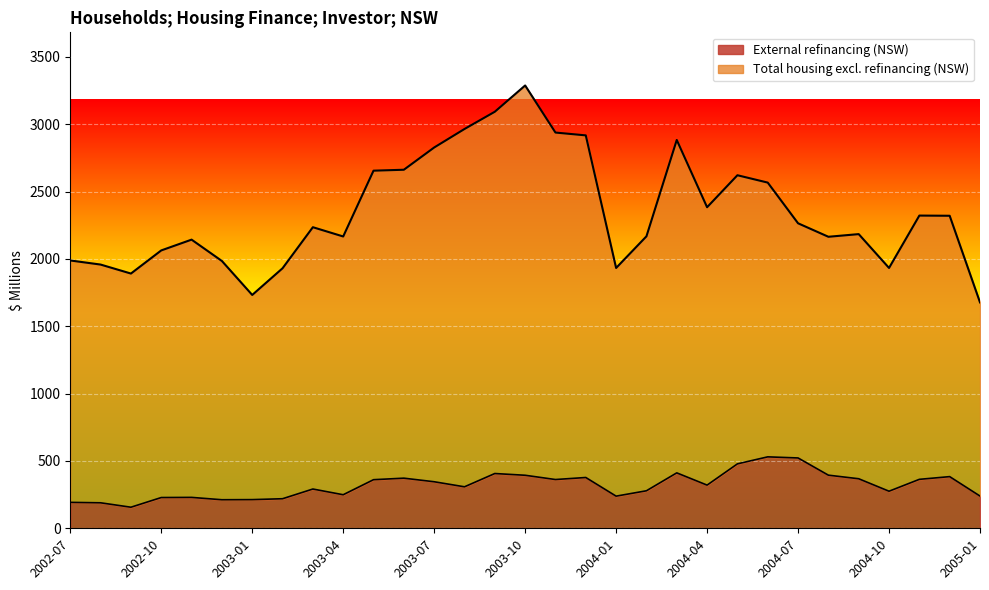

At which label does the data first exceed 320?

2003-05